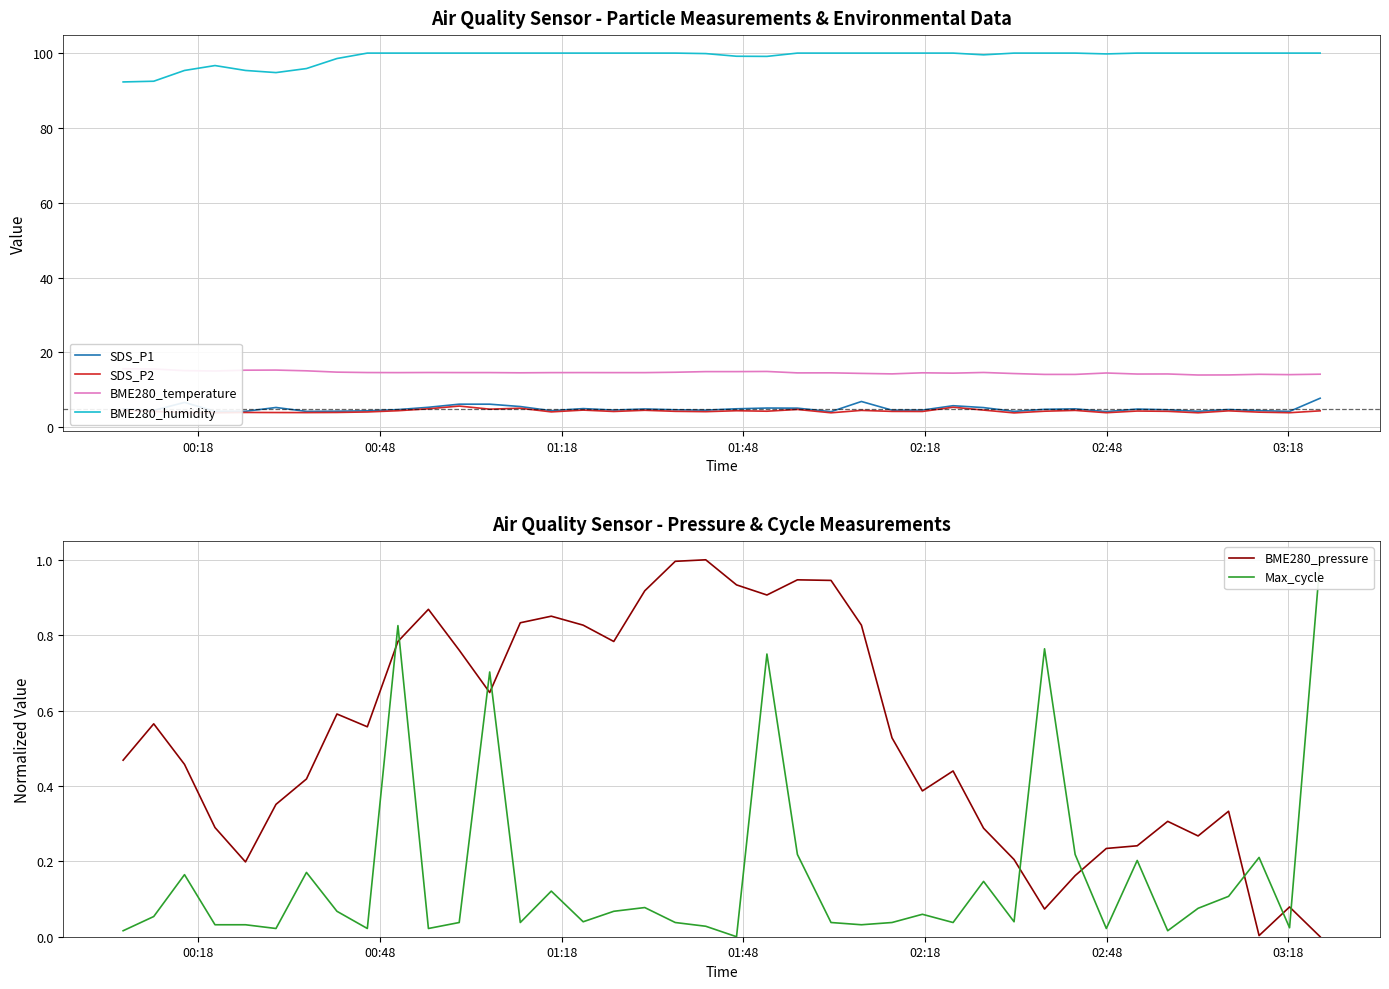

True or false: SDS_P2 and BME280_humidity intersect in this chart.

False